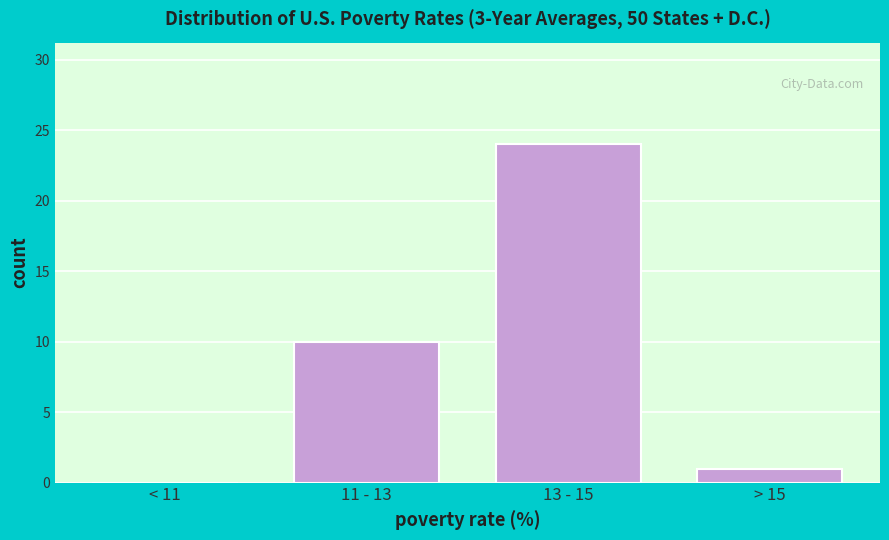

True or false: the data shows 9 at 13 - 15.

False